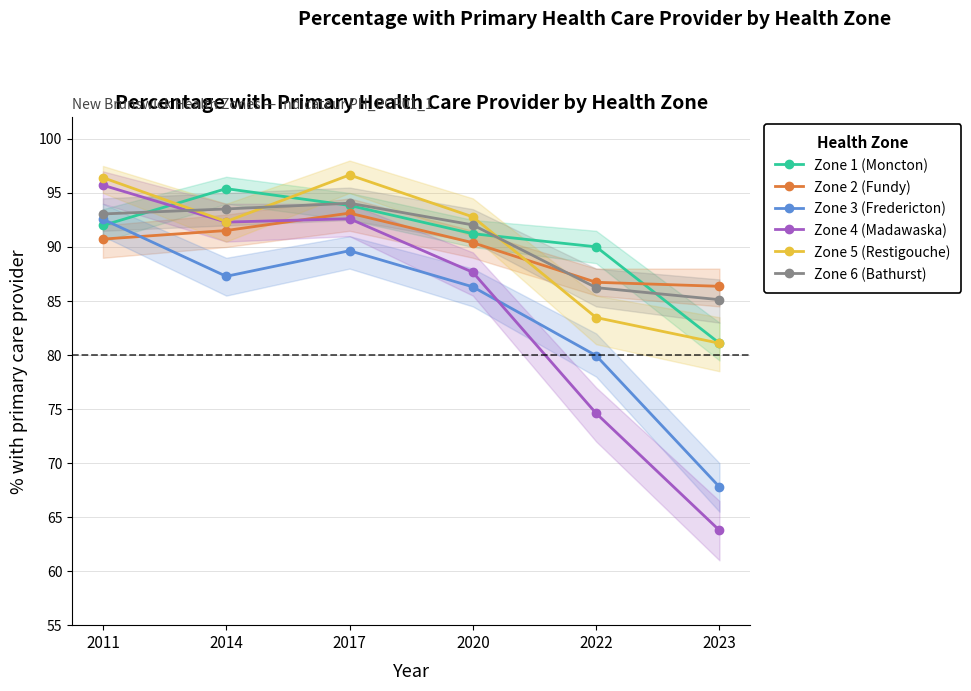

Which series has the largest range (max minus min)?

Zone 4 (Madawaska)